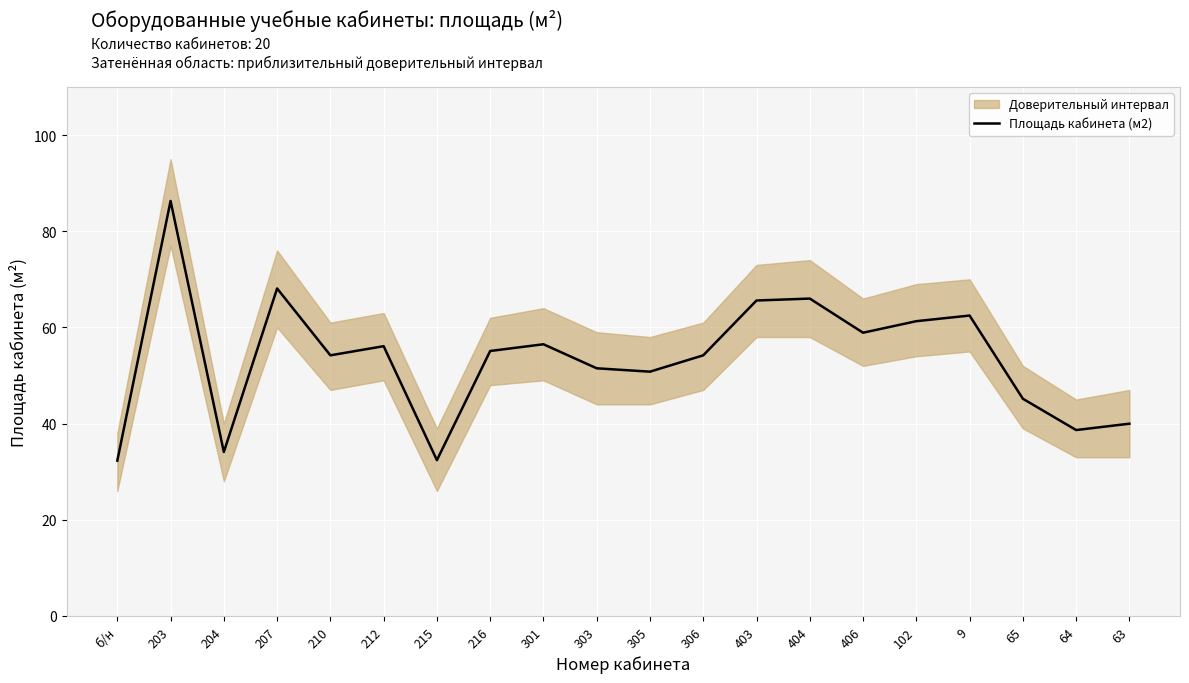

At which label is the value closest to 59?

406